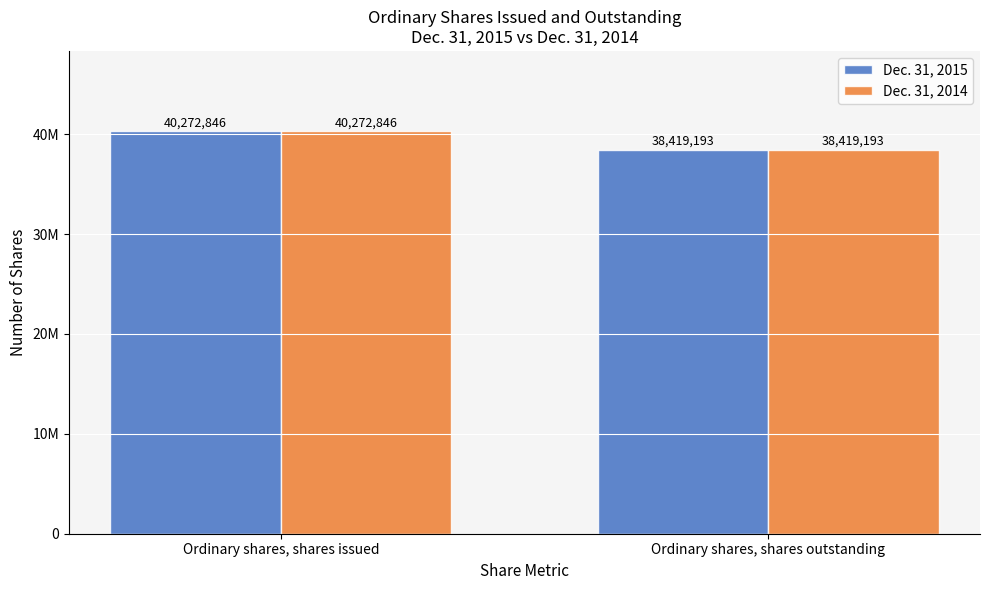

What are all the series names shown in the legend?

Dec. 31, 2015, Dec. 31, 2014